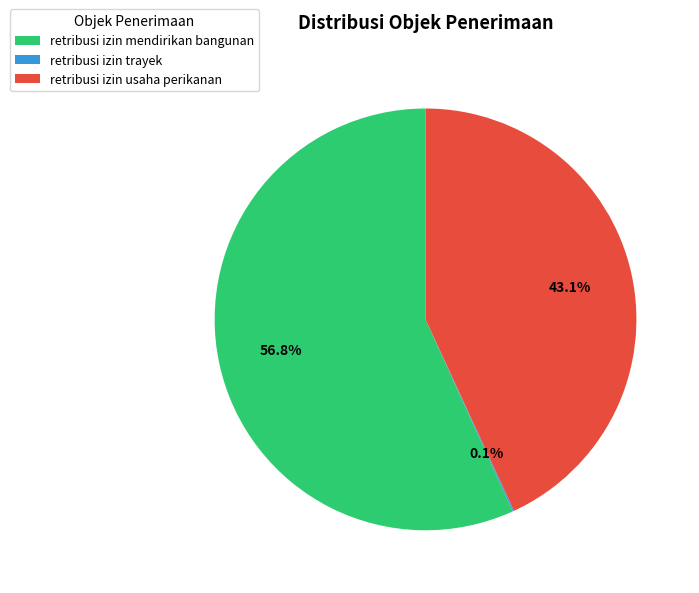

To the nearest percent, what is the difference between the retribusi izin usaha perikanan and retribusi izin mendirikan bangunan slice percentages?

14%